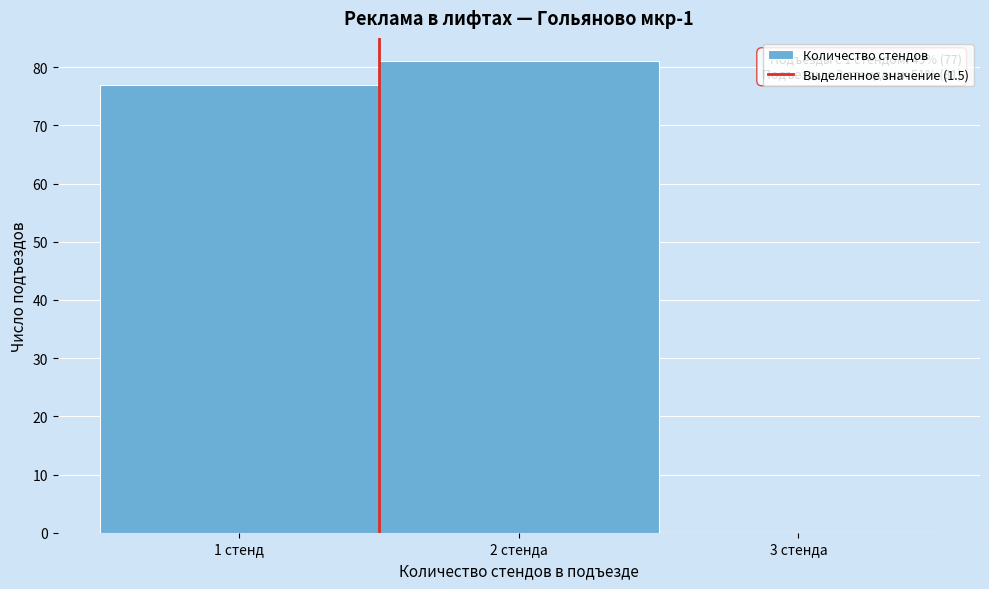

Reading right to left, what are all the values shown in this chart?

3 стенда=0	2 стенда=81	1 стенд=77